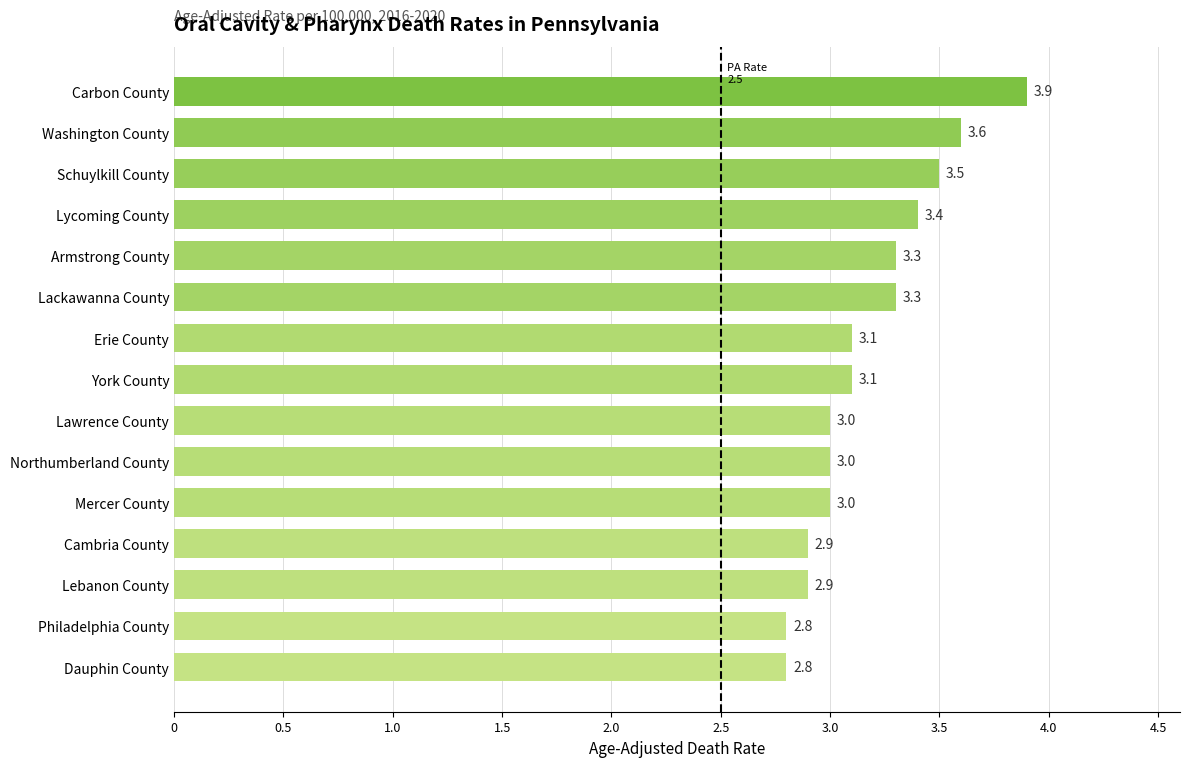

Is it true that the value at Erie County is 3.1?

True